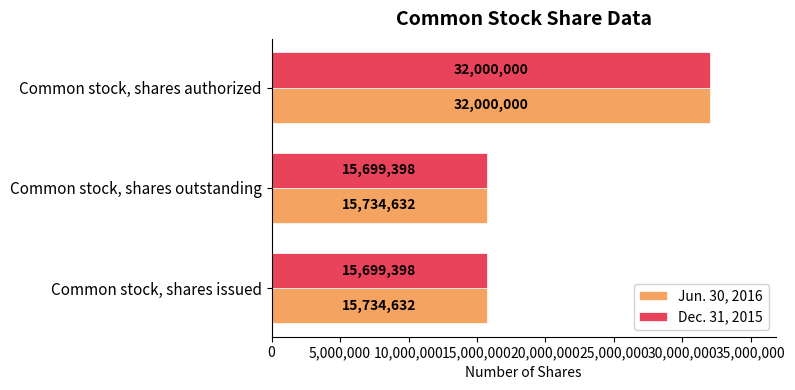

How many Jun. 30, 2016 values are between 15734632 and 32000000?

3